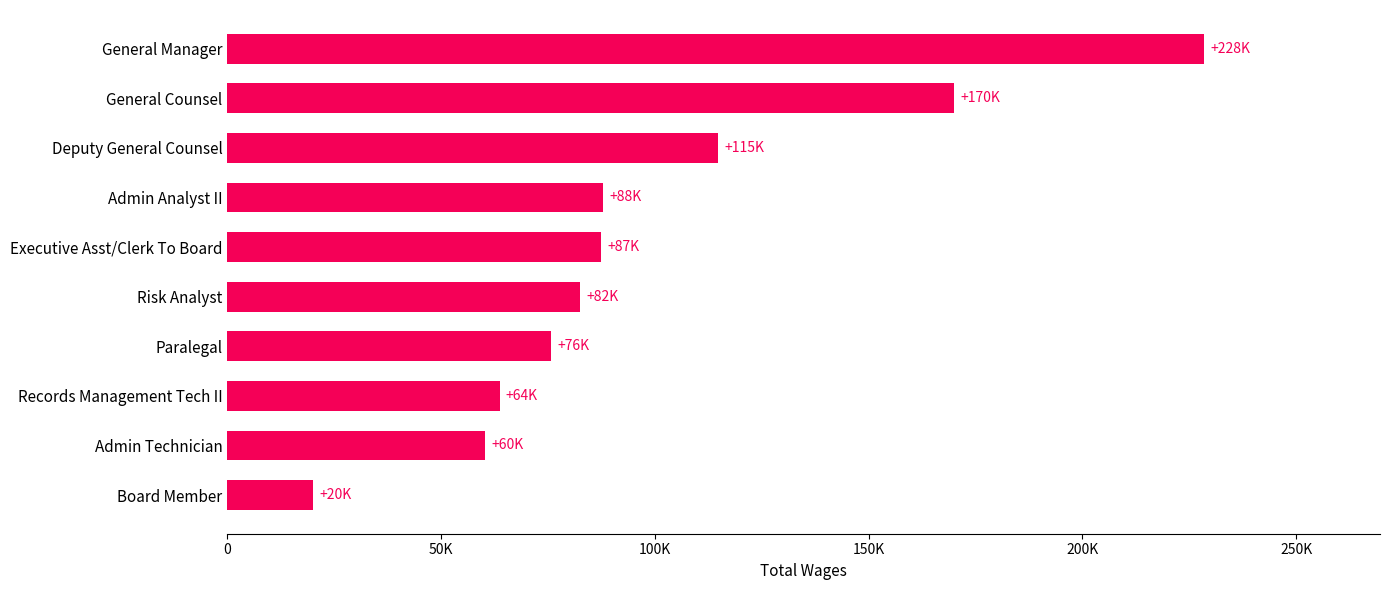

Are the bars horizontal?

Yes